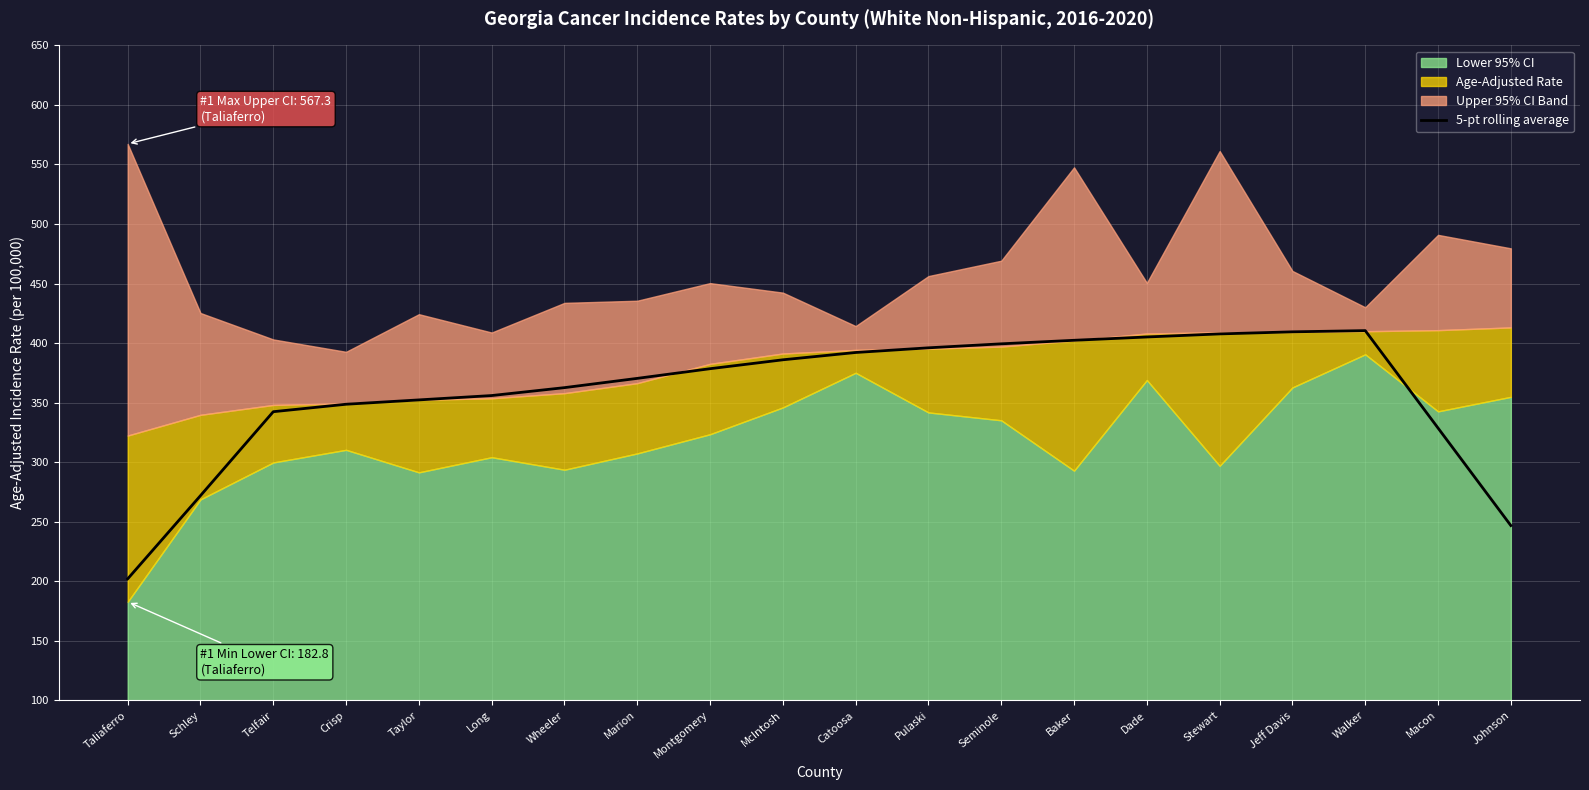

What is the approximate value at Taylor?

352.3